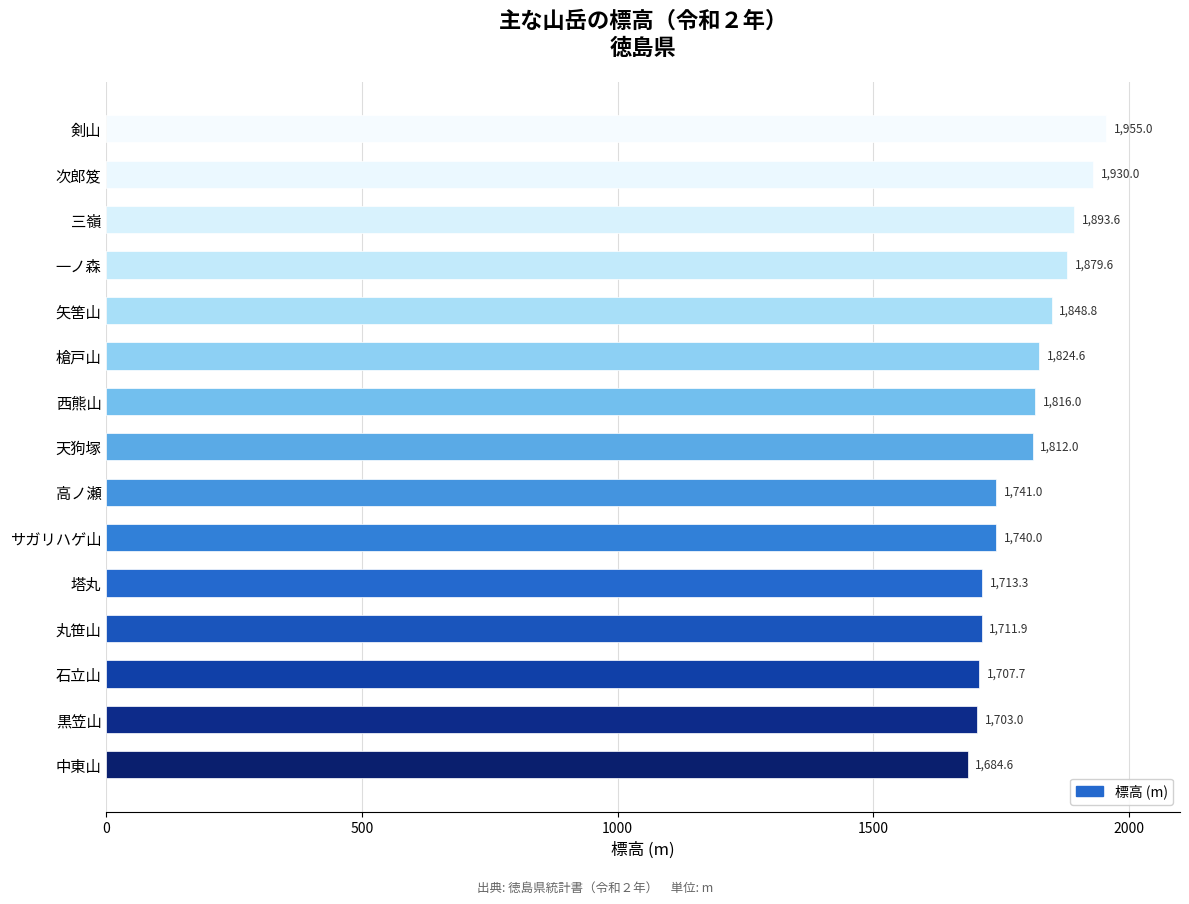

Approximately how many times larger is the value at 石立山 compared to 塔丸?

1.0